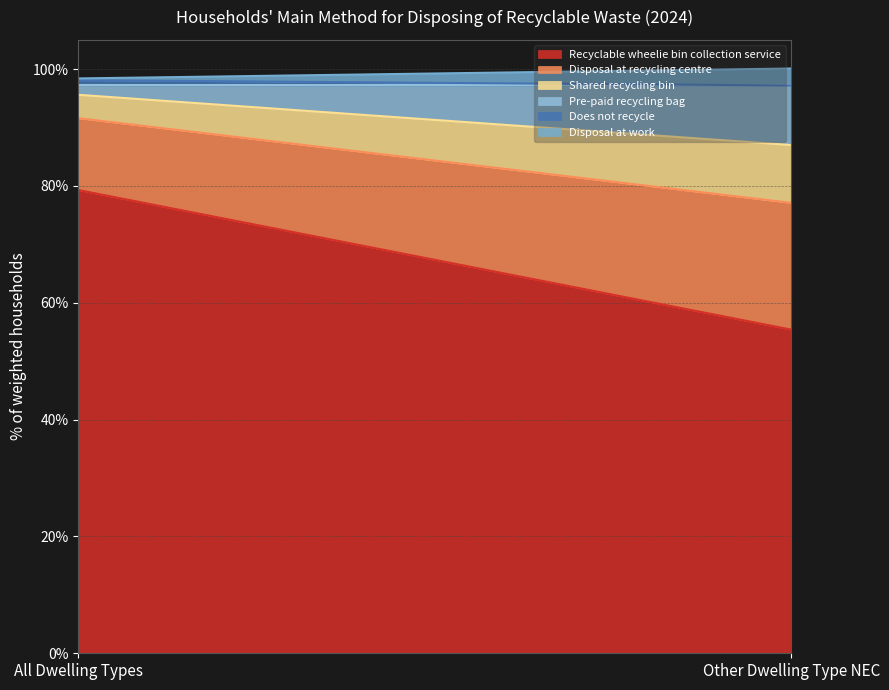

Which has a higher value, All Dwelling Types or Other Dwelling Type NEC?

All Dwelling Types